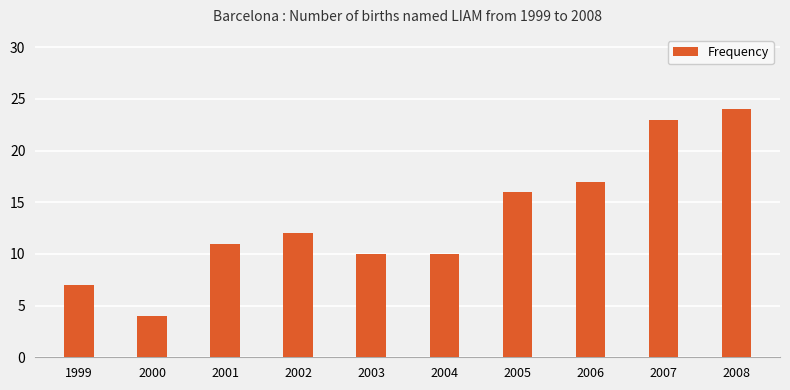

What is the difference between the maximum and minimum values?

20